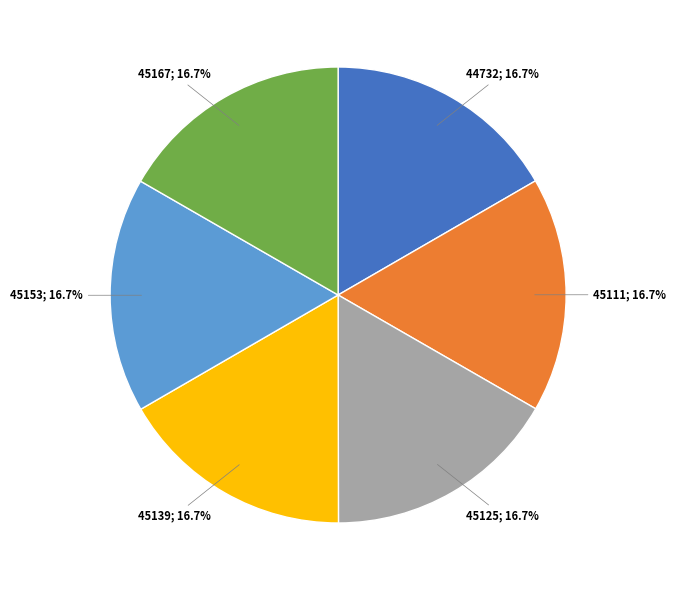

Is there any slice that represents more than half of the pie?

No